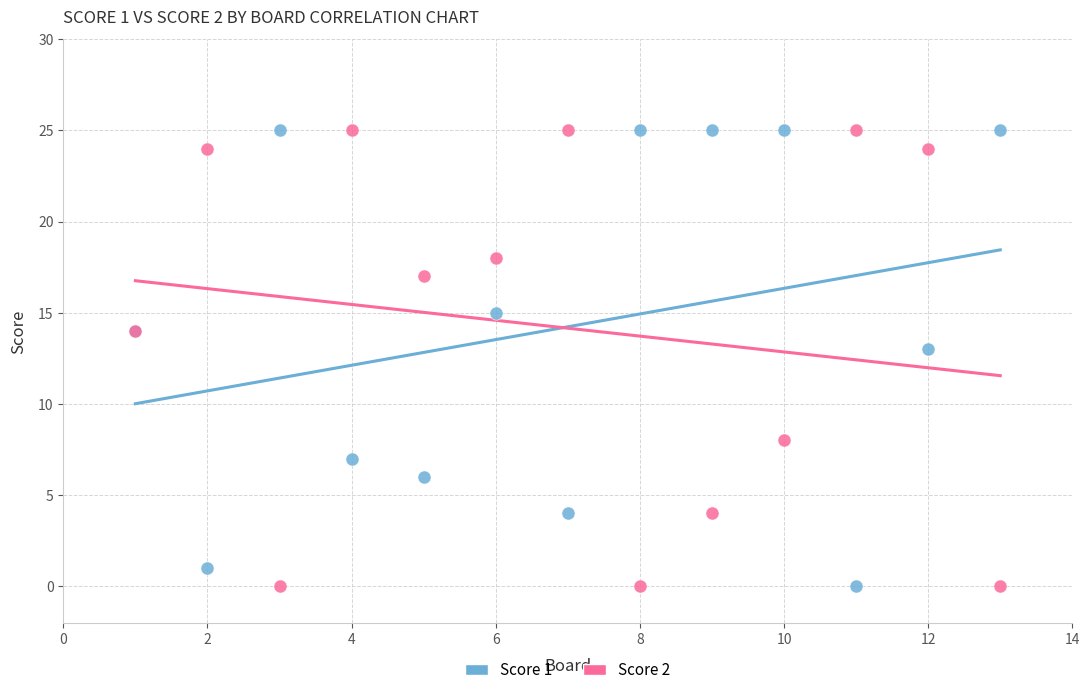

Across all series, what Y value is closest to 12?

13